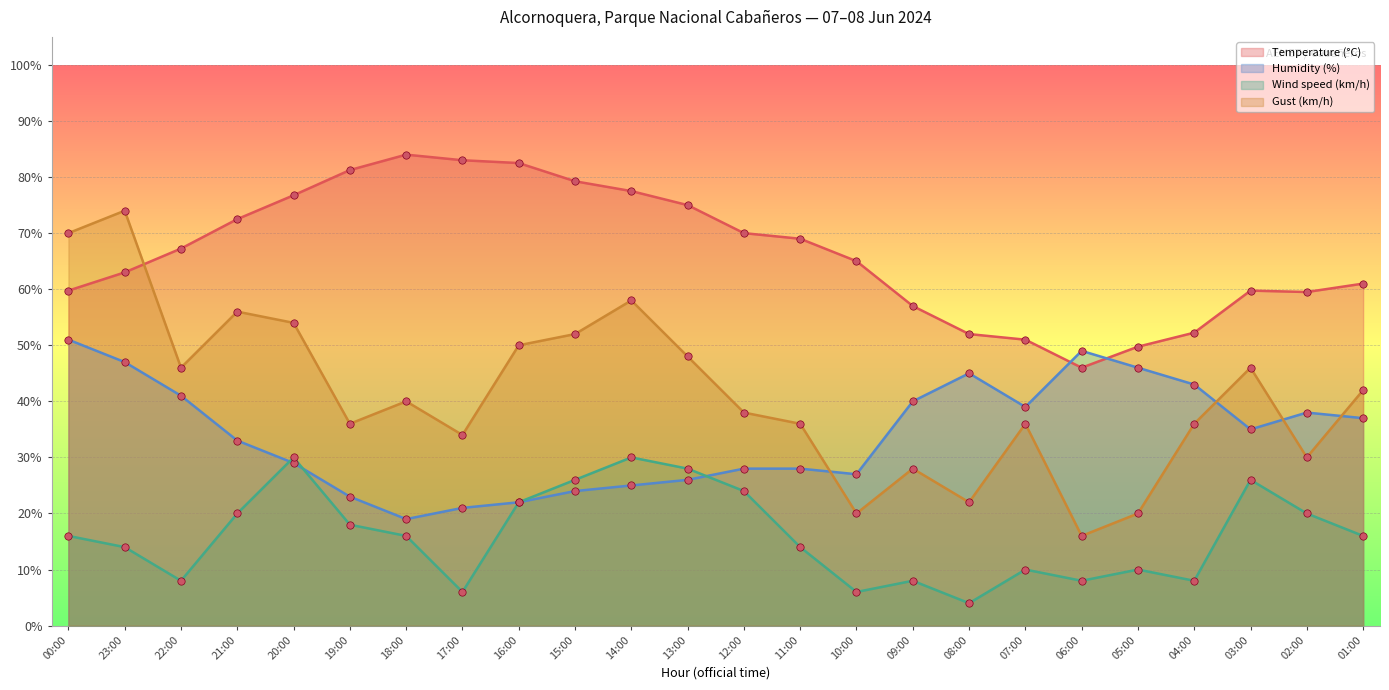

At which category is the sum across all series the highest?

23:00